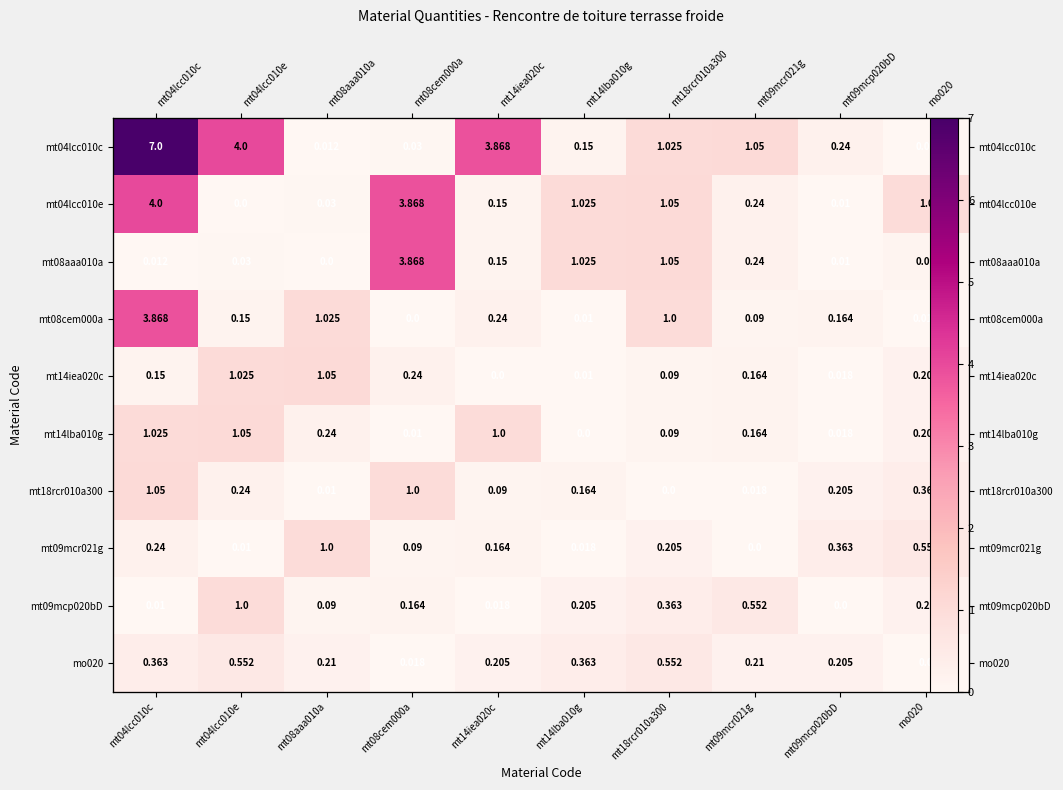

Which label corresponds to the largest value in the chart?

mt04lcc010c